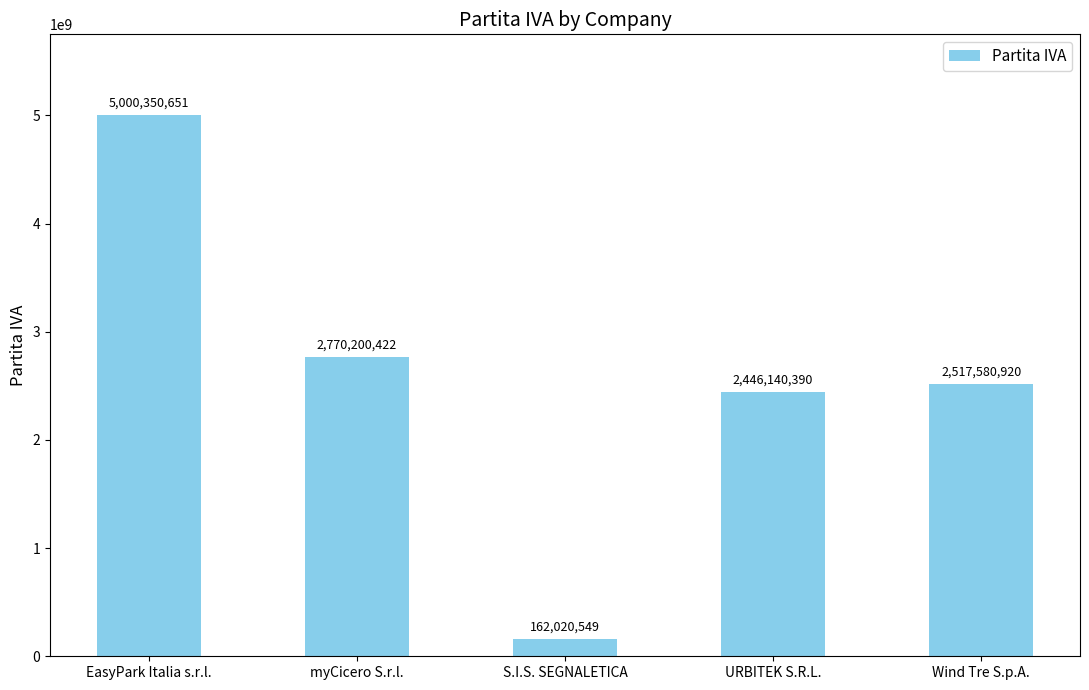

What is the minimum value shown in the chart?

162020549